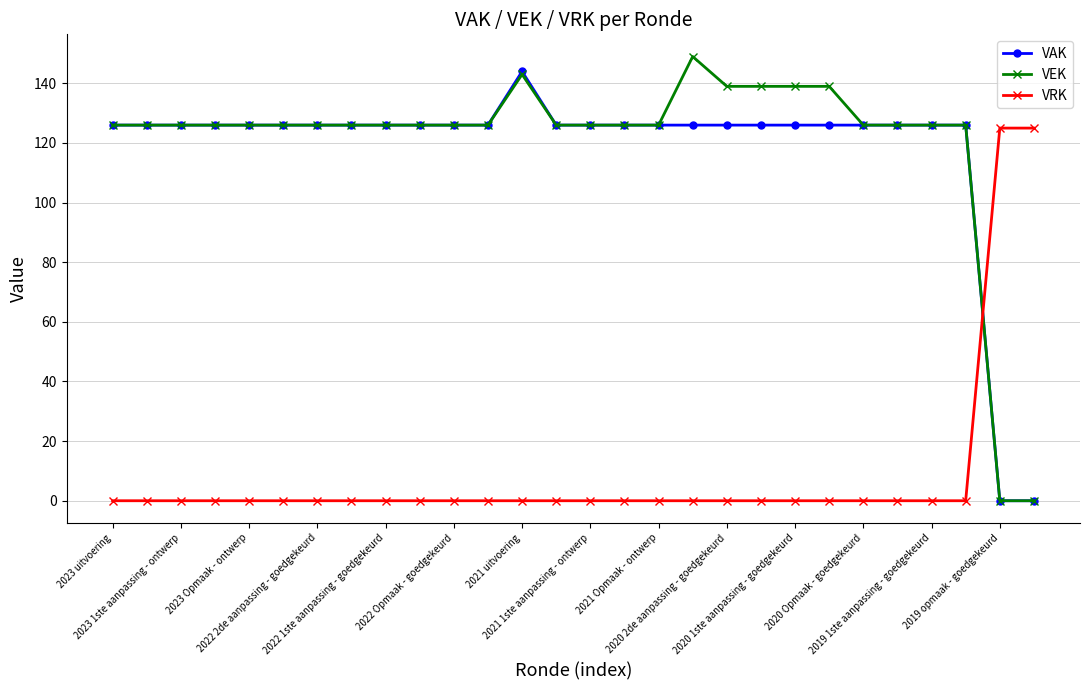

Count the number of data series in this chart.

3